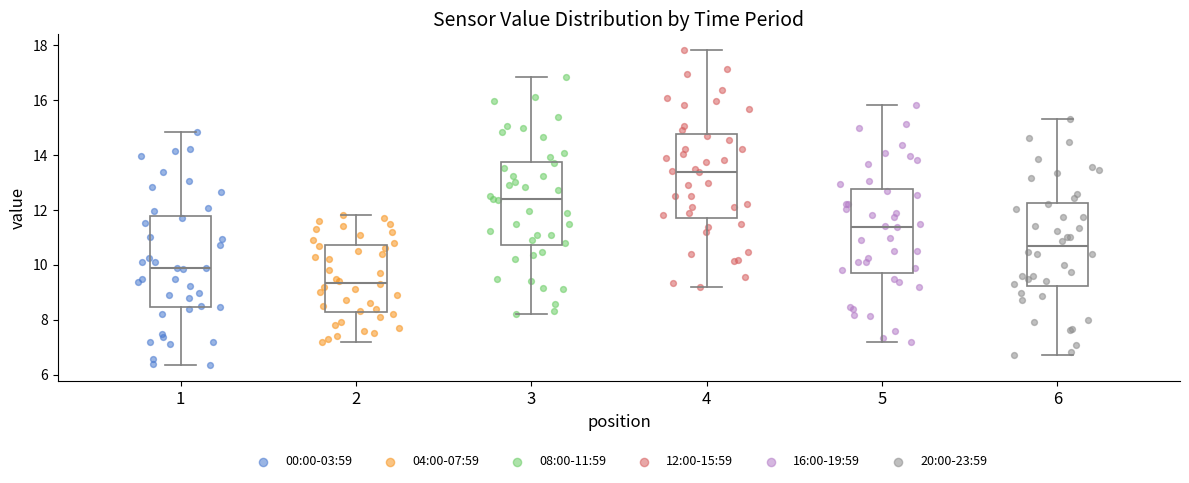

Reading left to right, read every box against the y-axis: the position of its median line, the range the box covers, and the ends of its whiskers. The values are not printed on the chart, so give them approximately, as read against the axis.

1: median 9.8, box 8.4 to 11.8, whiskers 6.4 to 14.8
2: median 9.4, box 8.2 to 10.8, whiskers 7.2 to 11.8
3: median 12.4, box 10.8 to 13.8, whiskers 8.2 to 16.8
4: median 13.4, box 11.8 to 14.8, whiskers 9.2 to 17.8
5: median 11.4, box 9.8 to 12.8, whiskers 7.2 to 15.8
6: median 10.6, box 9.2 to 12.2, whiskers 6.8 to 15.4